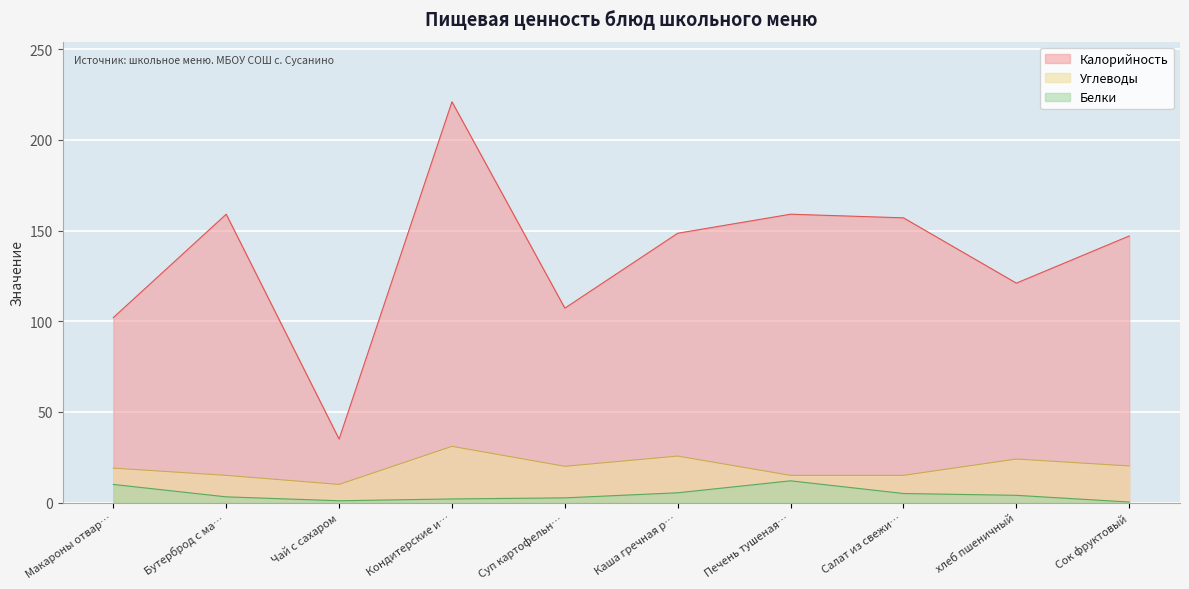

Reading right to left, transcribe all the data shown in this chart.

Калорийность: 147.0	121.0	157.0	159.0	148.5	107.2	221.0	35.0	159.0	102.0
Белки: 0.3	4.0	5.0	12.0	5.4	2.6	2.0	1.0	3.2	10.0
Углеводы: 20.2	24.0	15.0	15.0	25.6	20.0	31.0	10.0	15.0	19.0